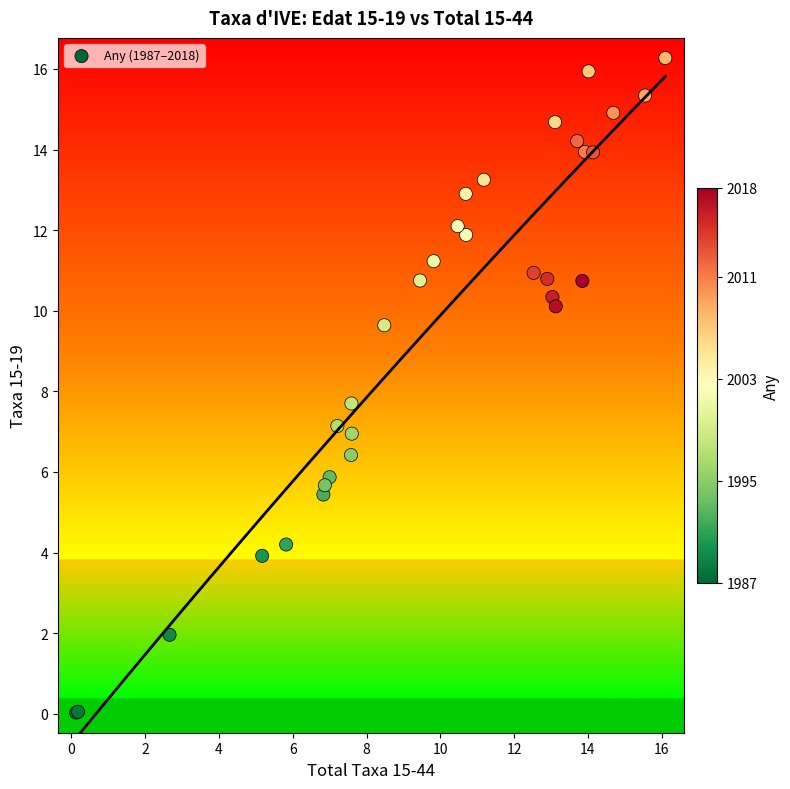

What Y value in the scatter plot is closest to 8?

7.7